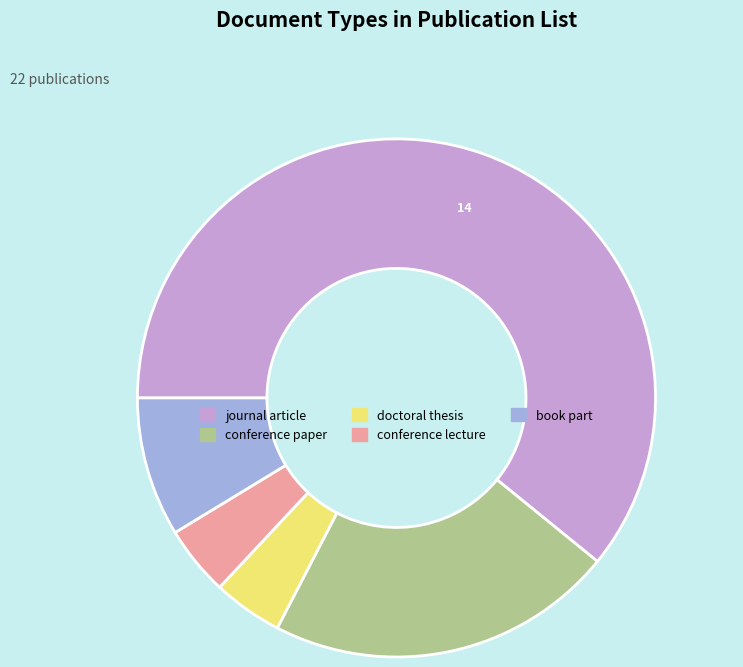

Do book part and conference paper together represent more than half of the pie?

No